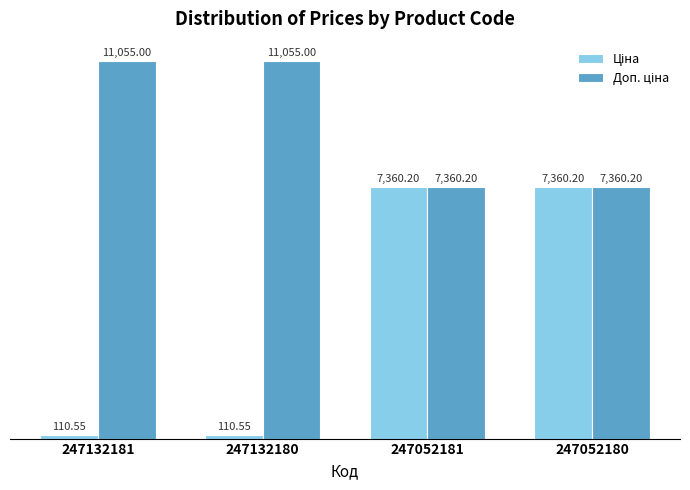

At how many categories does at least one series exceed 6571?

4